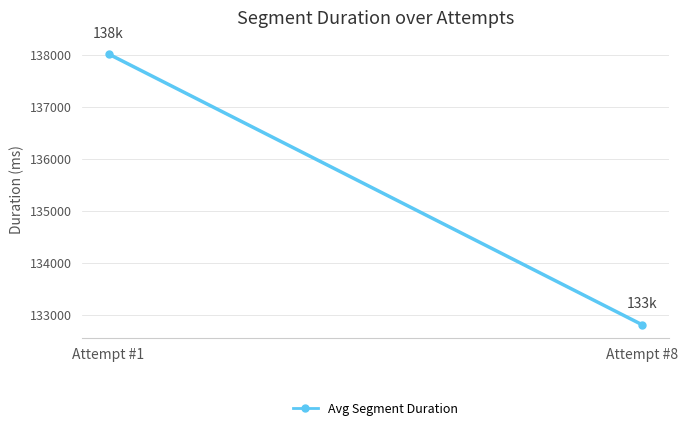

Which label corresponds to the largest value in the chart?

Attempt #1